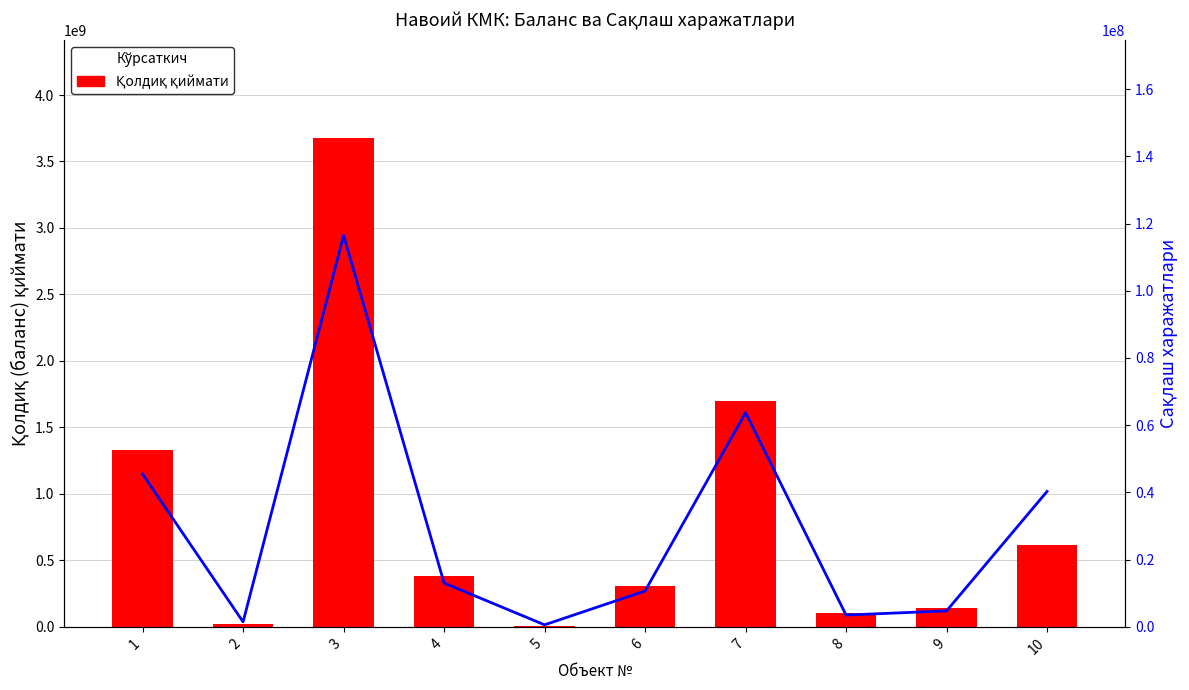

What is the lowest value of the Қолдиқ қиймати series?

9058257.0